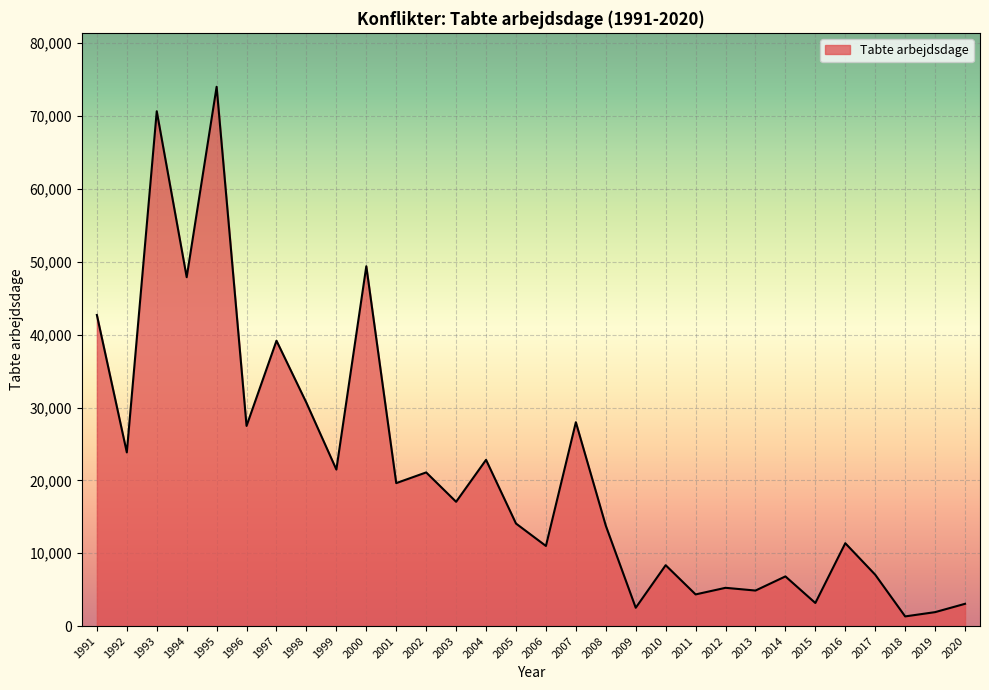

What is the maximum value shown in the chart?

74028.0